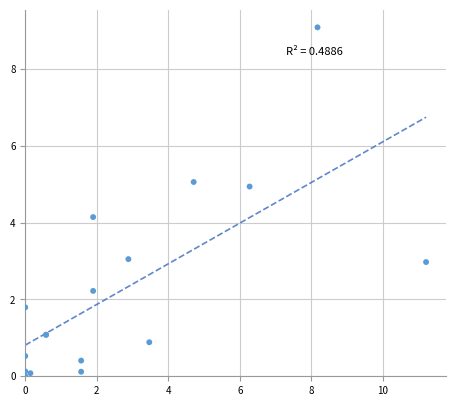

What Y value in the scatter plot is closest to 4?

4.1